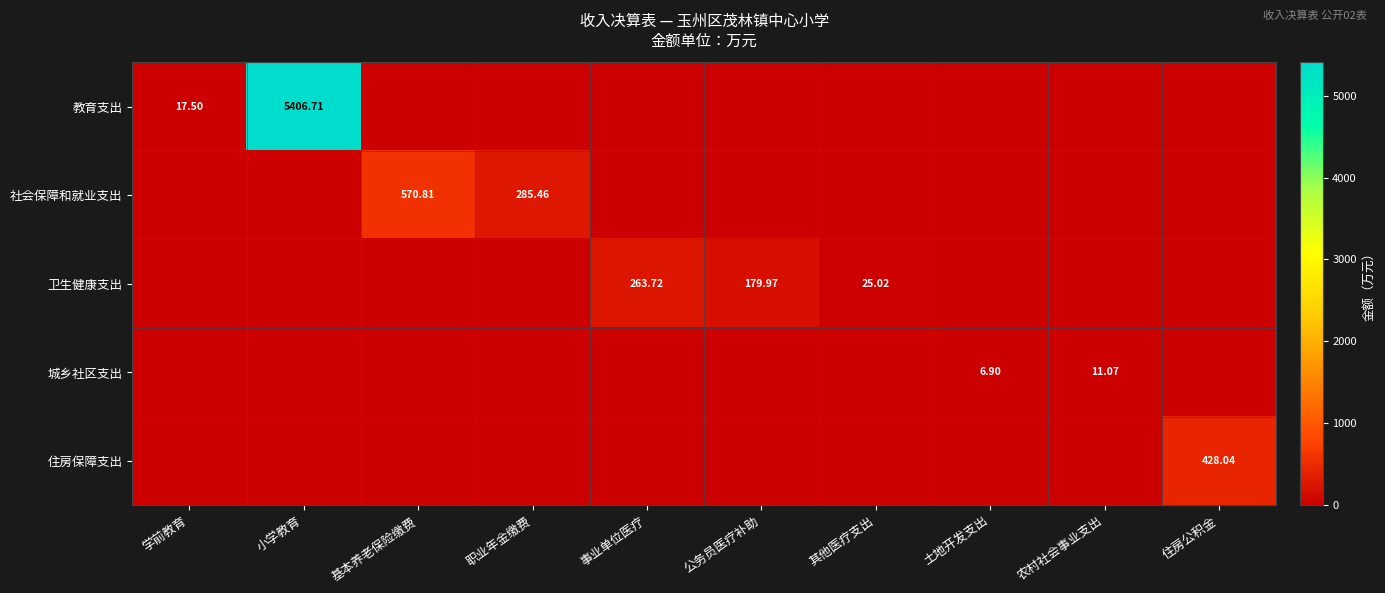

True or false: 社会保障和就业支出 has a value of 177.5 at 住房公积金.

False